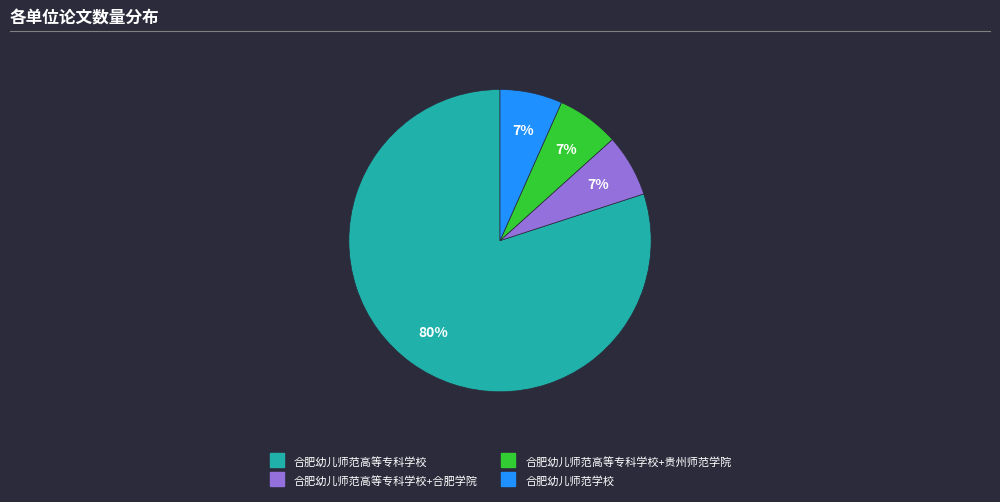

Is there a majority slice in this chart?

Yes